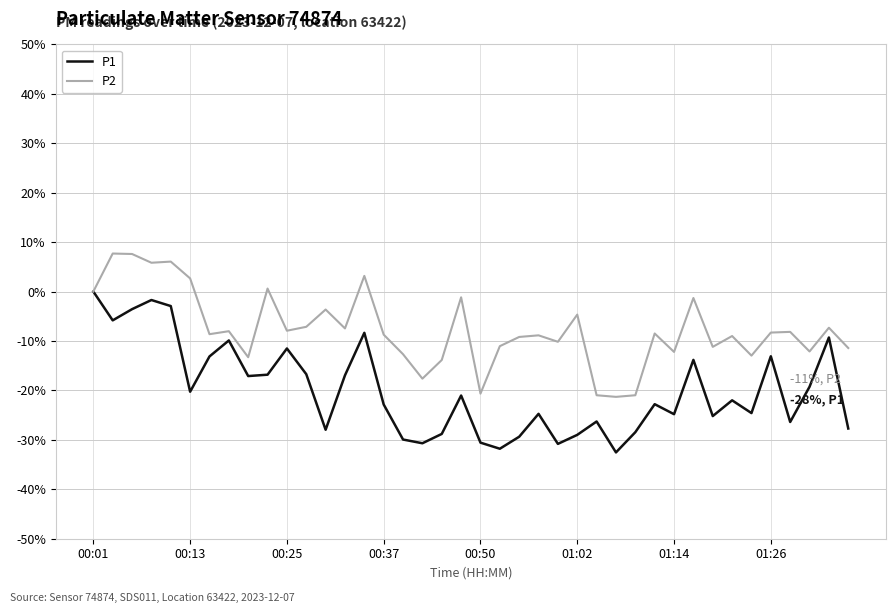

Does the chart display data point markers on the line(s)?

No